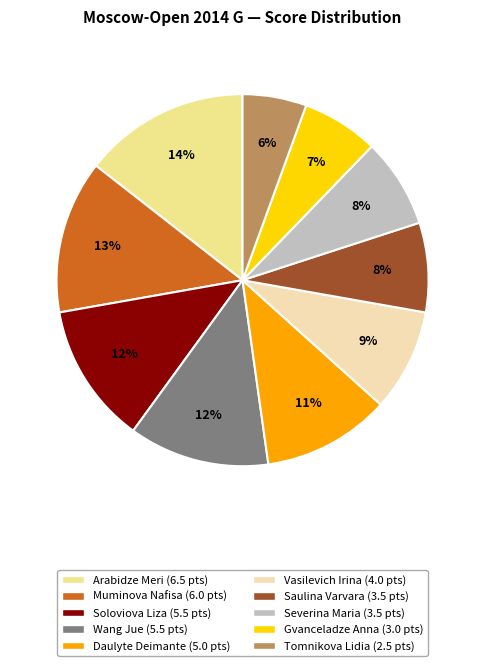

Which slice is the largest?

Arabidze Meri